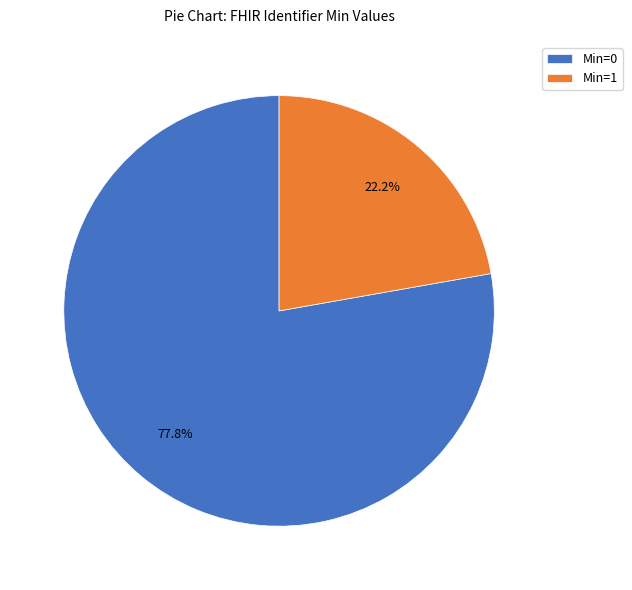

Combined, do Min=0 and Min=1 account for over 50%?

Yes